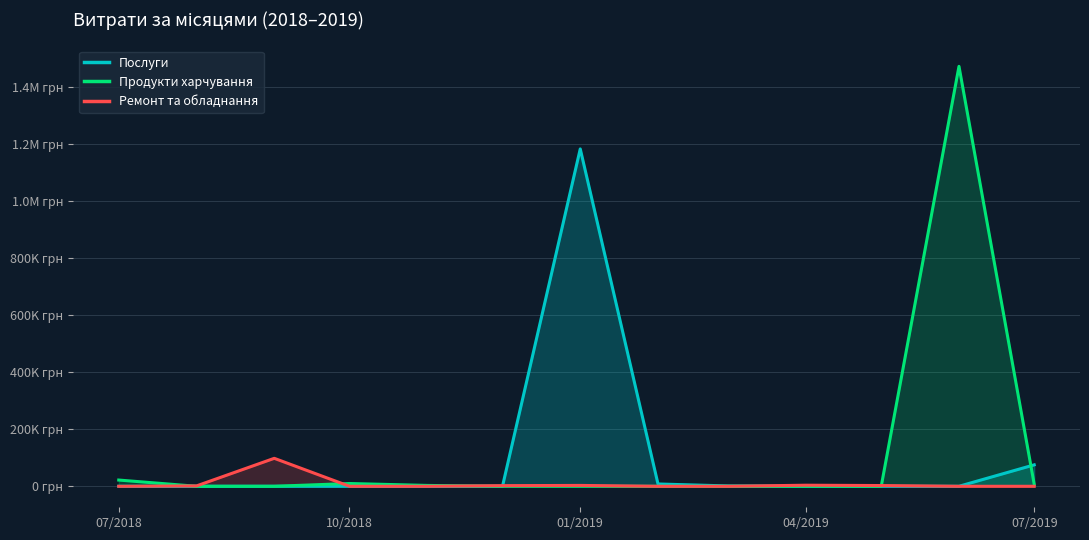

Reading left to right, transcribe all the data shown in this chart.

Послуги: 0.0	0.0	0.0	0.0	0.0	0.0	1181837.0	8061.3	1168.8	0.0	0.0	0.0	75100.8
Продукти харчування: 21825.0	0.0	0.0	9700.0	2984.2	0.0	0.0	0.0	0.0	0.0	0.0	1471123.1	6800.0
Ремонт та обладнання: 0.0	1299.5	97963.0	0.0	0.0	2200.0	2998.8	0.0	0.0	3730.0	2595.0	0.0	0.0